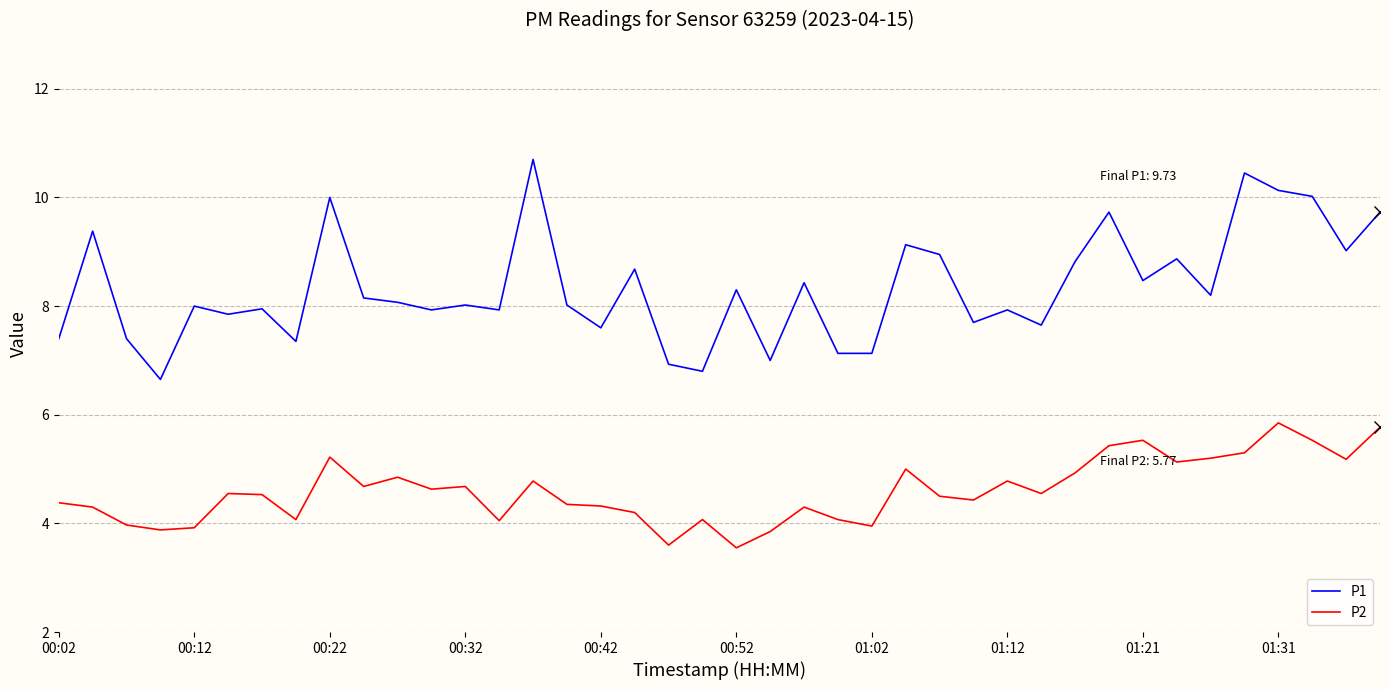

Which series has the largest range (max minus min)?

P1